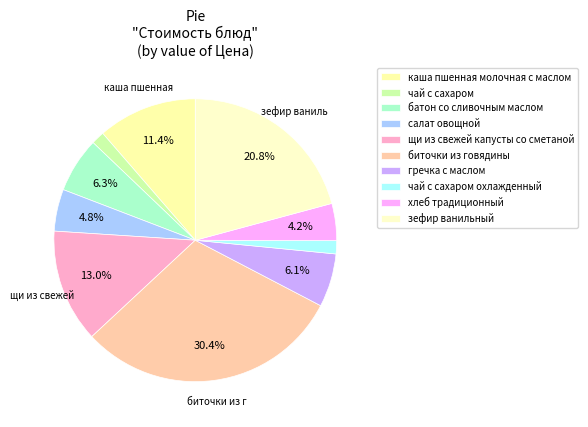

To the nearest percent, what is the combined percentage of биточки из говядины and щи из свежей капусты со сметаной?

43%